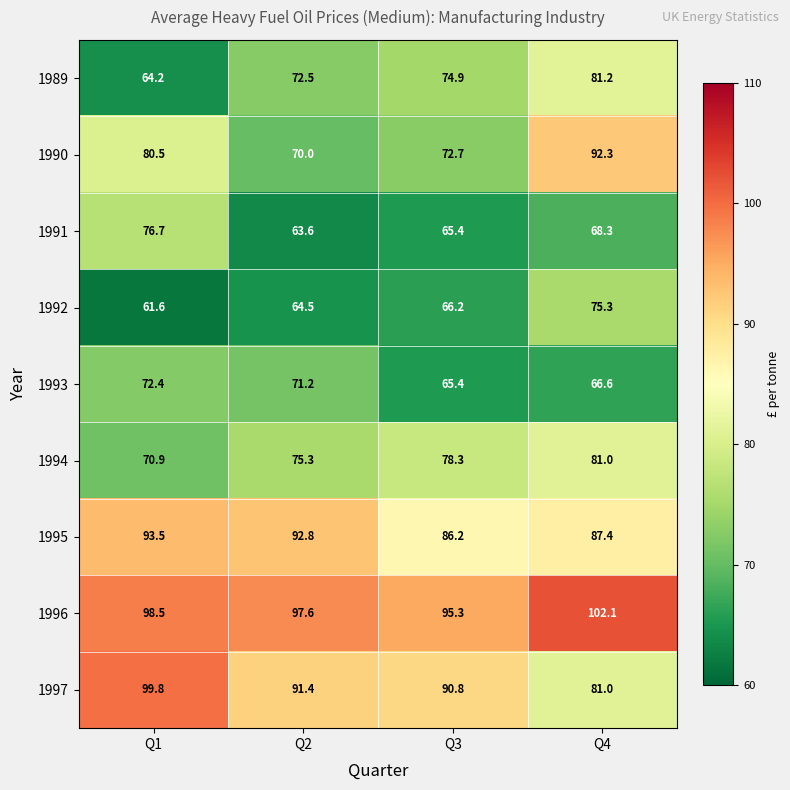

Which series has the widest spread of values?

1990